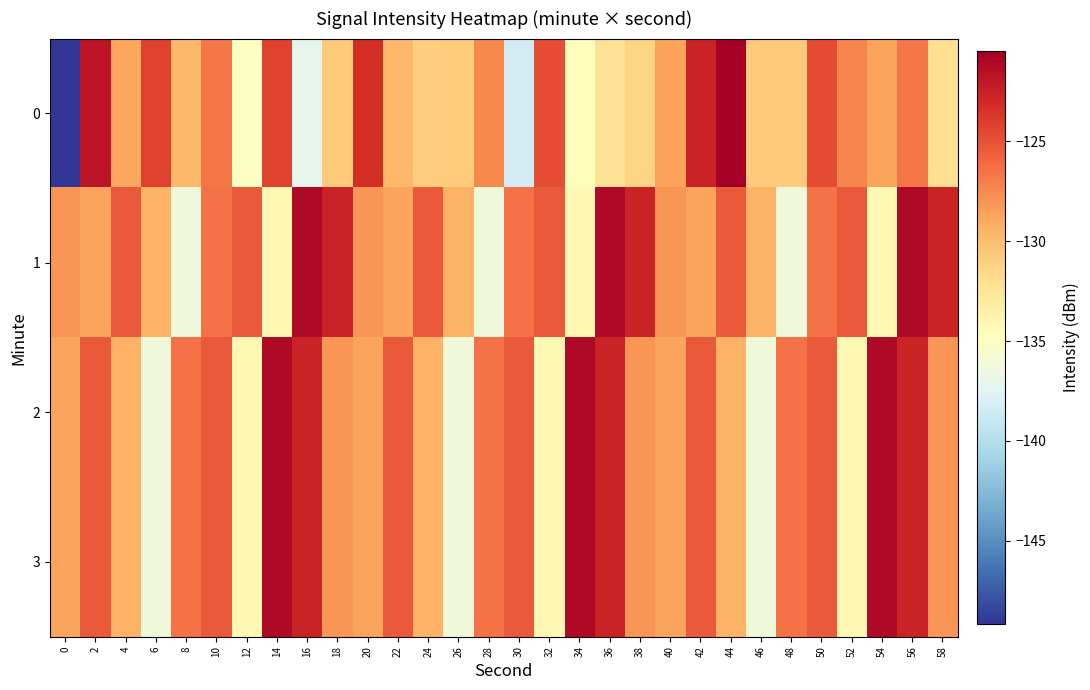

What is the total value across all series at 24?

-515.0